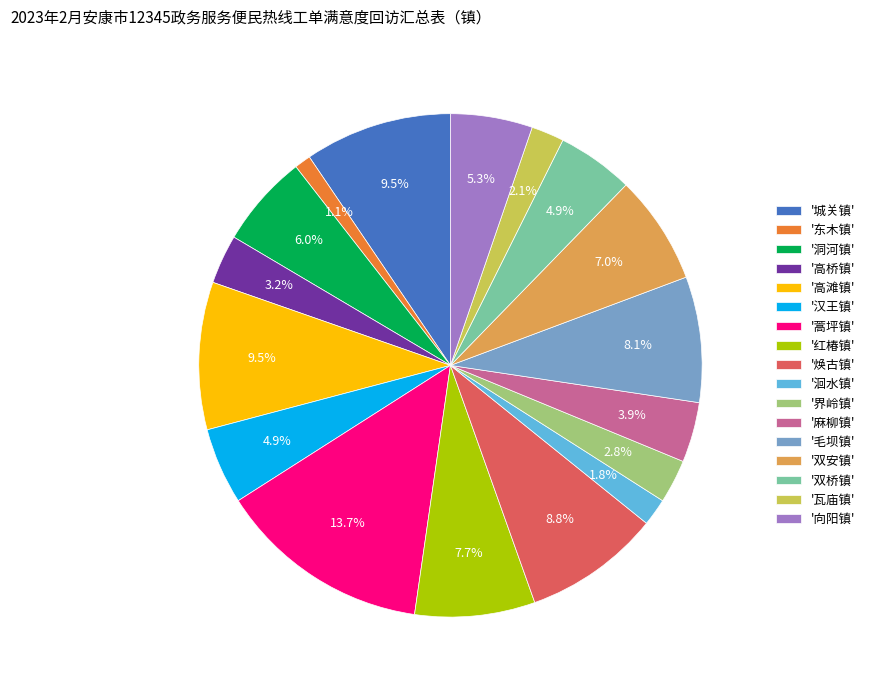

Which has a higher value, '高滩镇' or '高桥镇'?

'高滩镇'